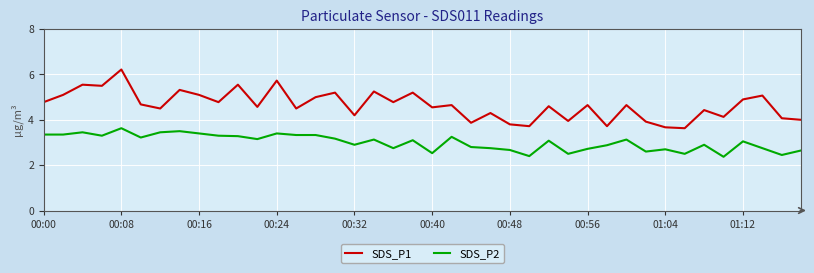

True or false: SDS_P1 and SDS_P2 intersect in this chart.

False